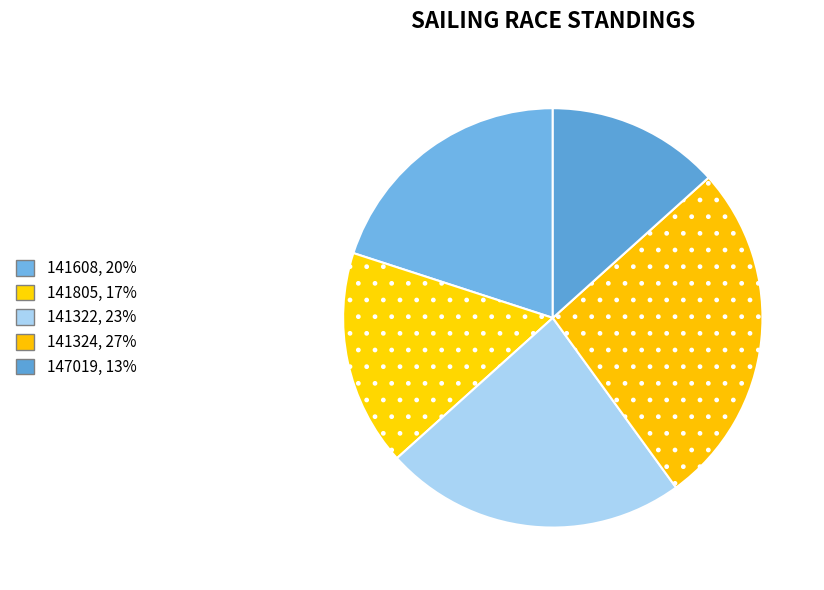

How many slices are in this pie chart?

5